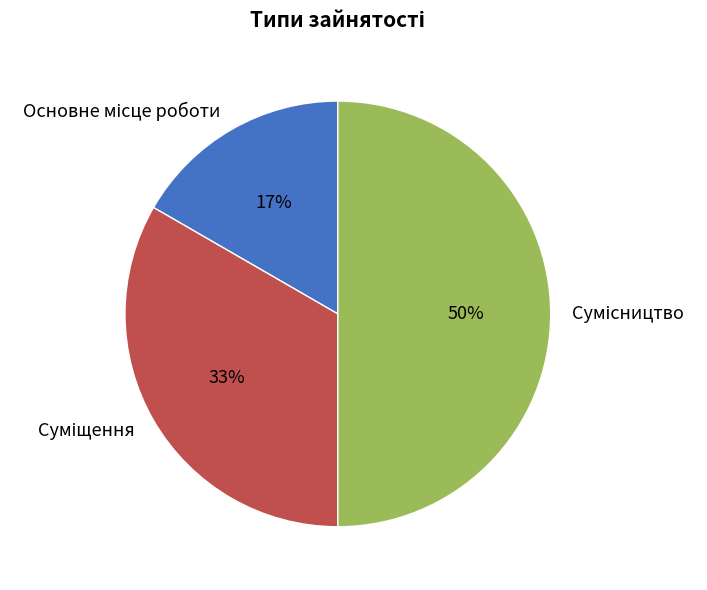

To the nearest percent, what is the difference between the largest and smallest slice percentages?

33%